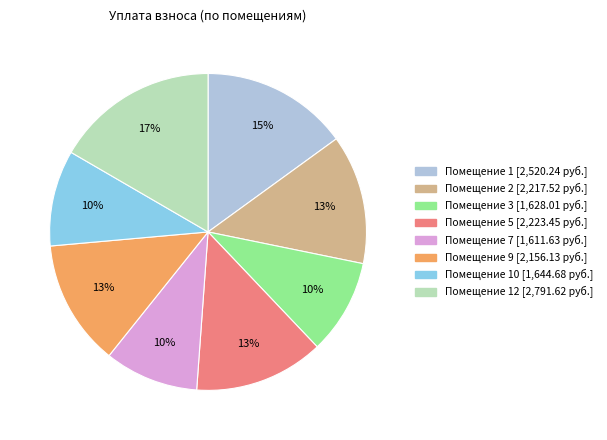

Does any single category account for the majority?

No